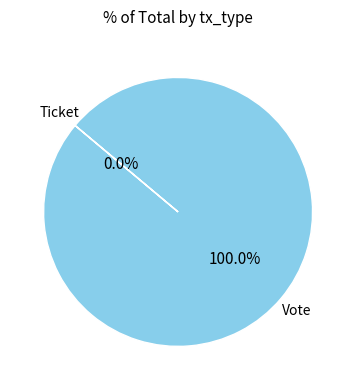

How many segments does this pie chart have?

2